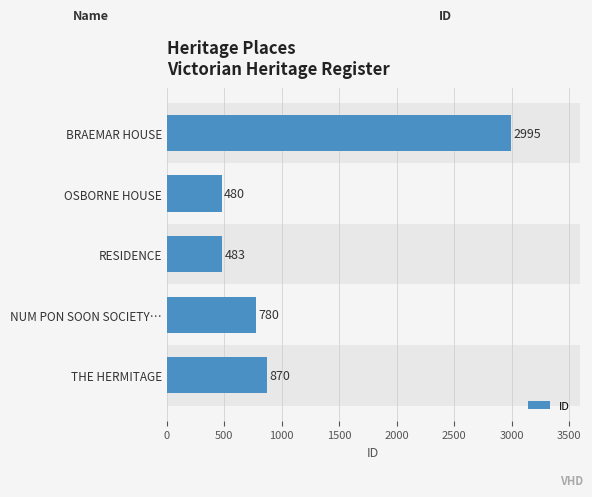

What is the change in value from THE HERMITAGE to OSBORNE HOUSE?

-390